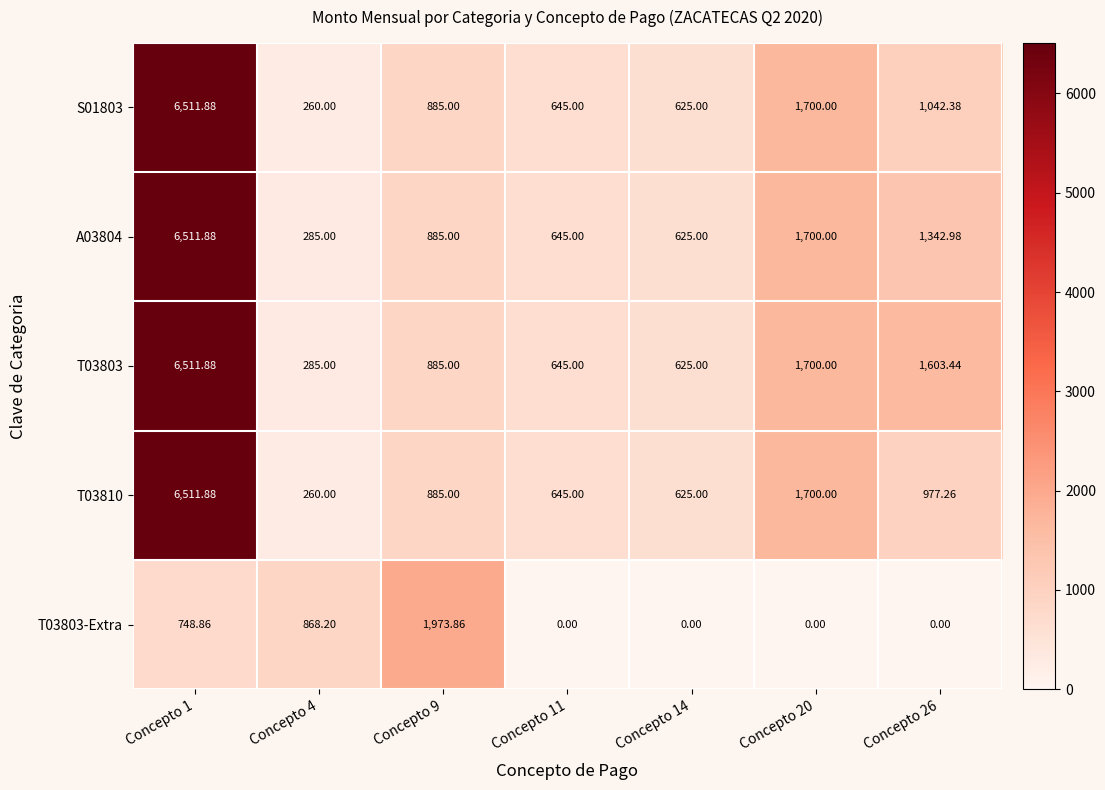

Is the value of T03803-Extra at Concepto 11 greater than the value of A03804 at Concepto 11?

No